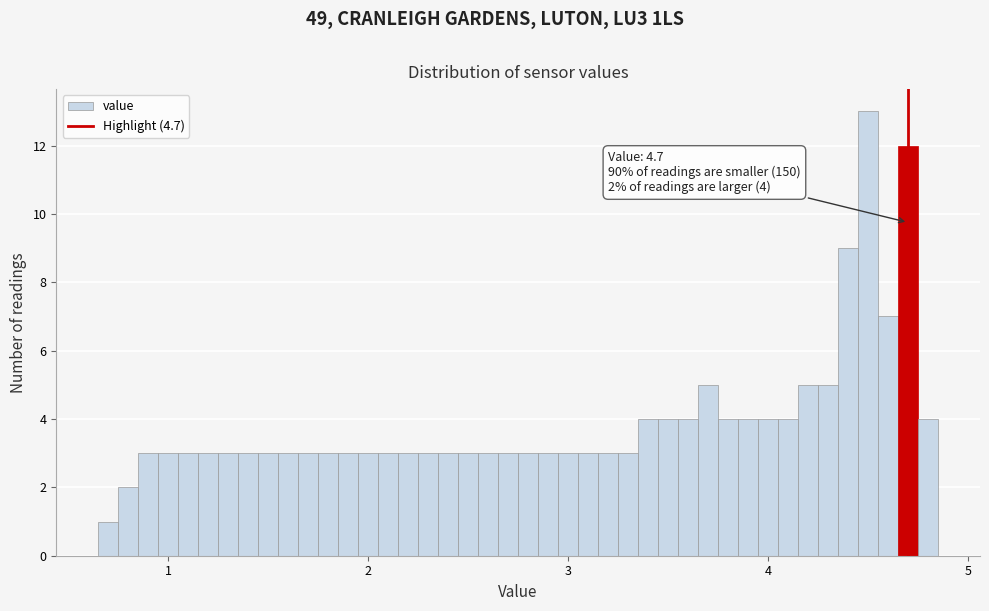

Around what value on the x-axis is the tallest bar? Give the approximate position of its centre, as read against the axis.

4.5